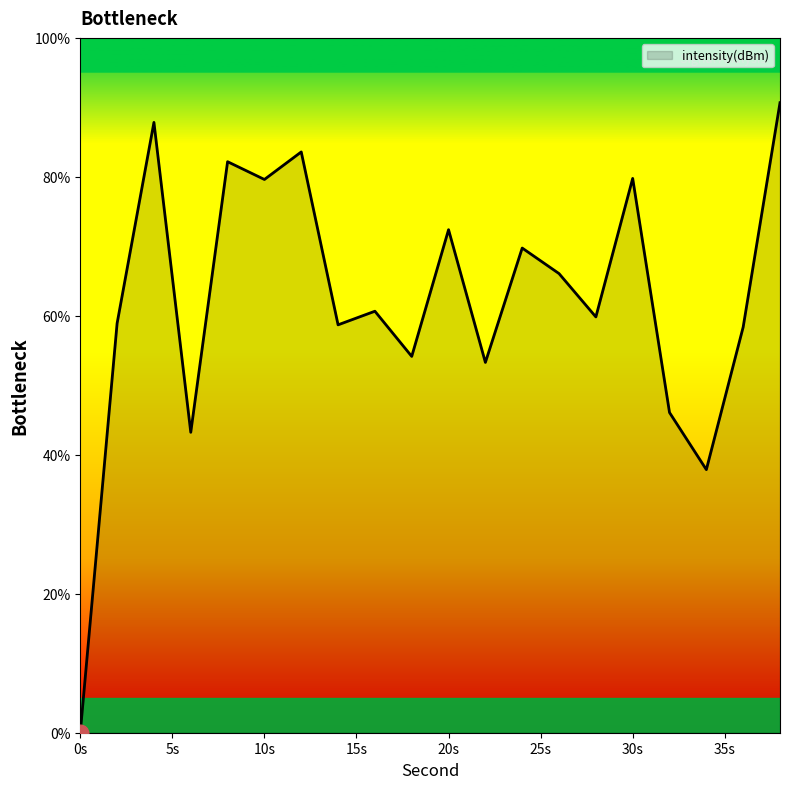

What is the maximum value shown in the chart?

90.7